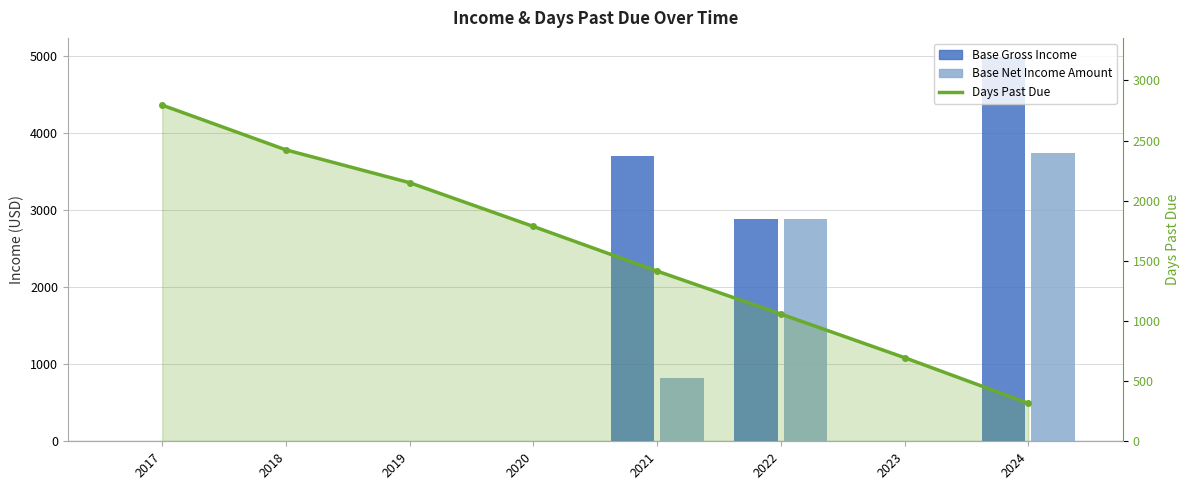

Are the bars grouped side by side (vs. stacked)?

Yes